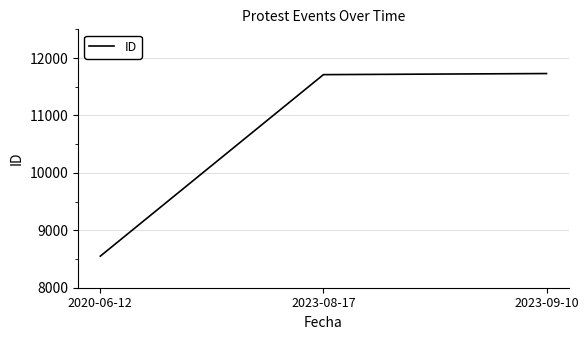

What is the difference between the maximum and minimum values?

3180